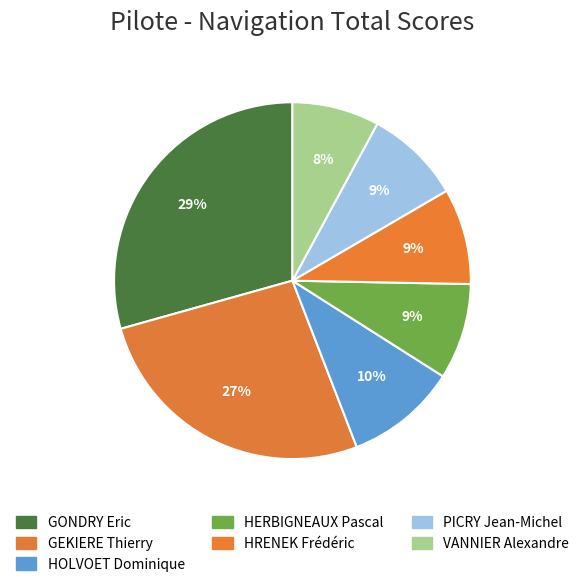

What percentage is NOT represented by HRENEK Frédéric?

91.3%